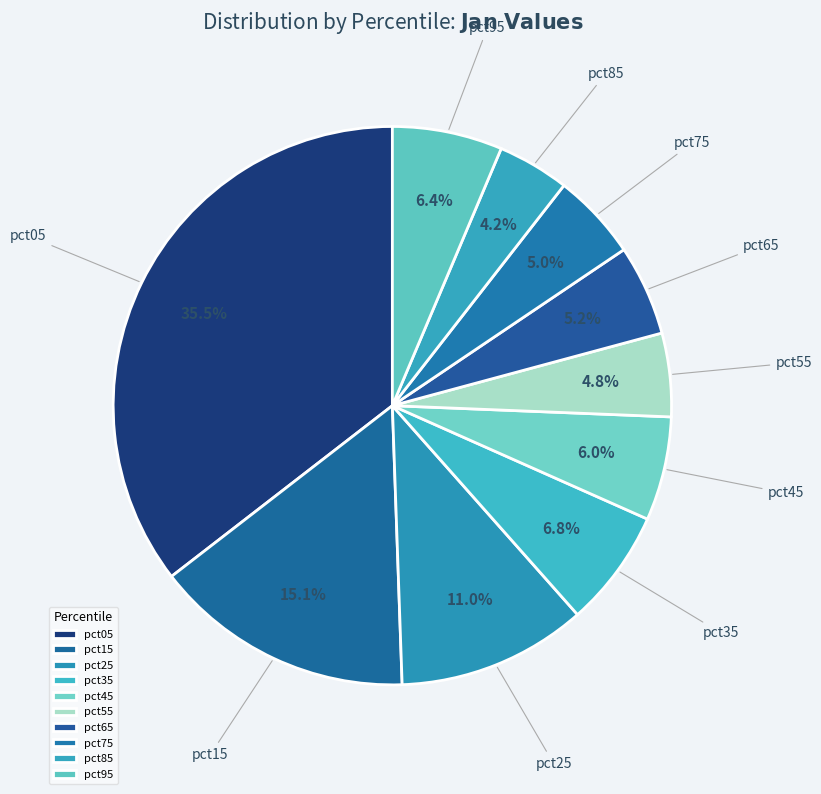

Is it true that pct85 is 10% of the pie?

False